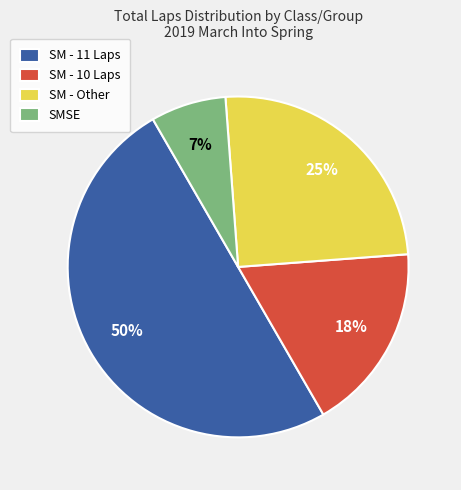

Which has a higher value, SM - 11 Laps or SM - 10 Laps?

SM - 11 Laps